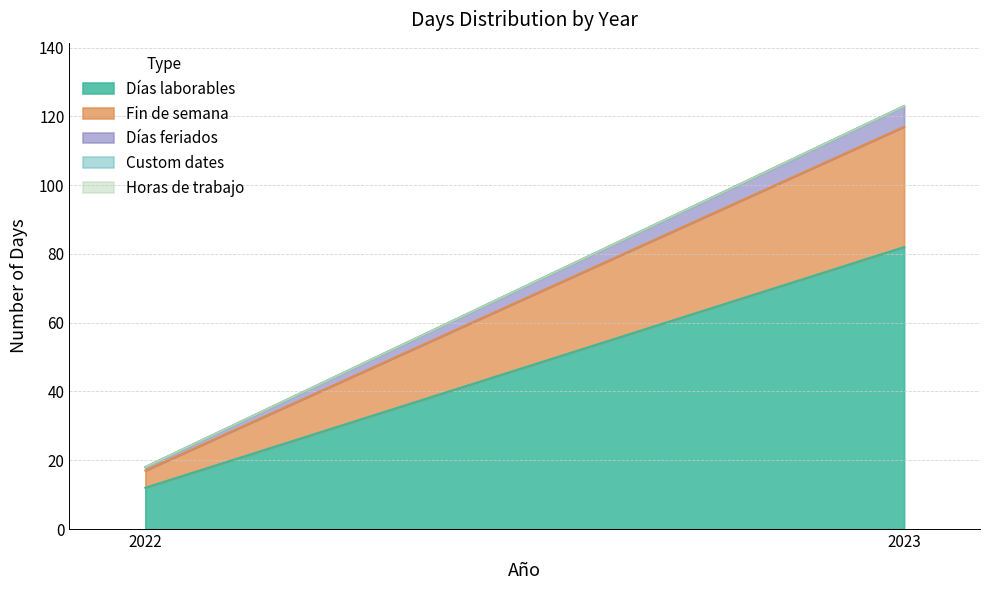

Is the value of Horas de trabajo at 2023 greater than the value of Días feriados at 2023?

No